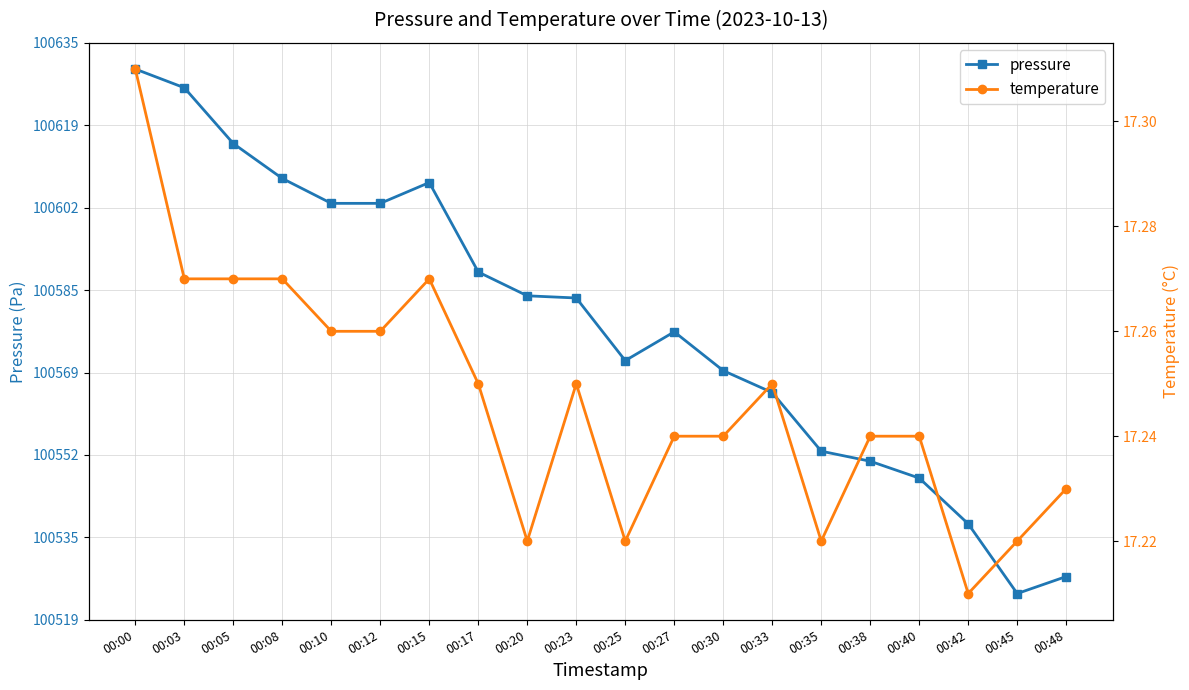

What is the value of the temperature point at the 14th from the left?

17.2